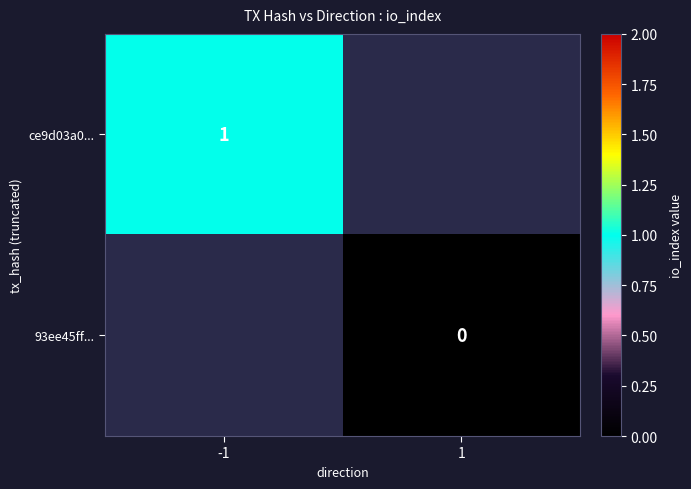

The value of ce9d03a0... at -1 is 0. True or false?

False